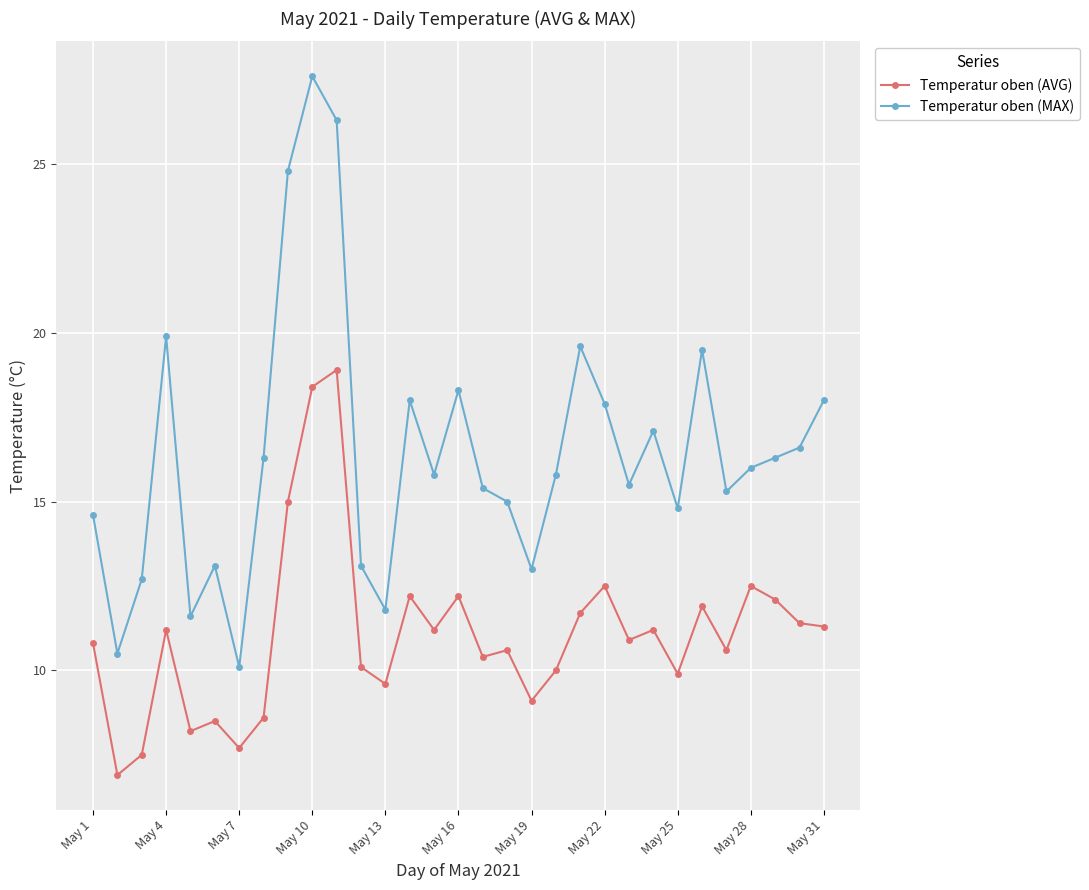

What is the minimum value for Temperatur oben (MAX)?

10.1